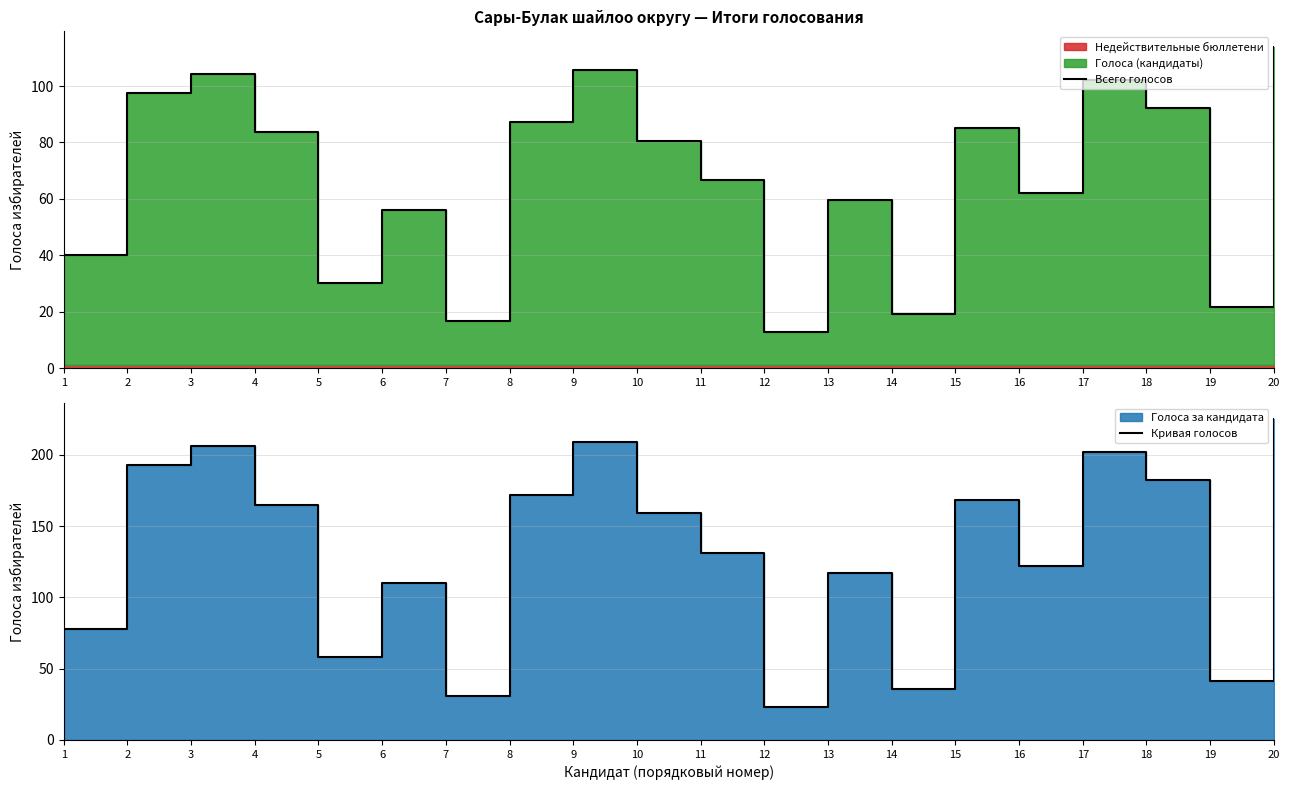

The Всего голосов series shows 37.2 at 19. True or false?

False